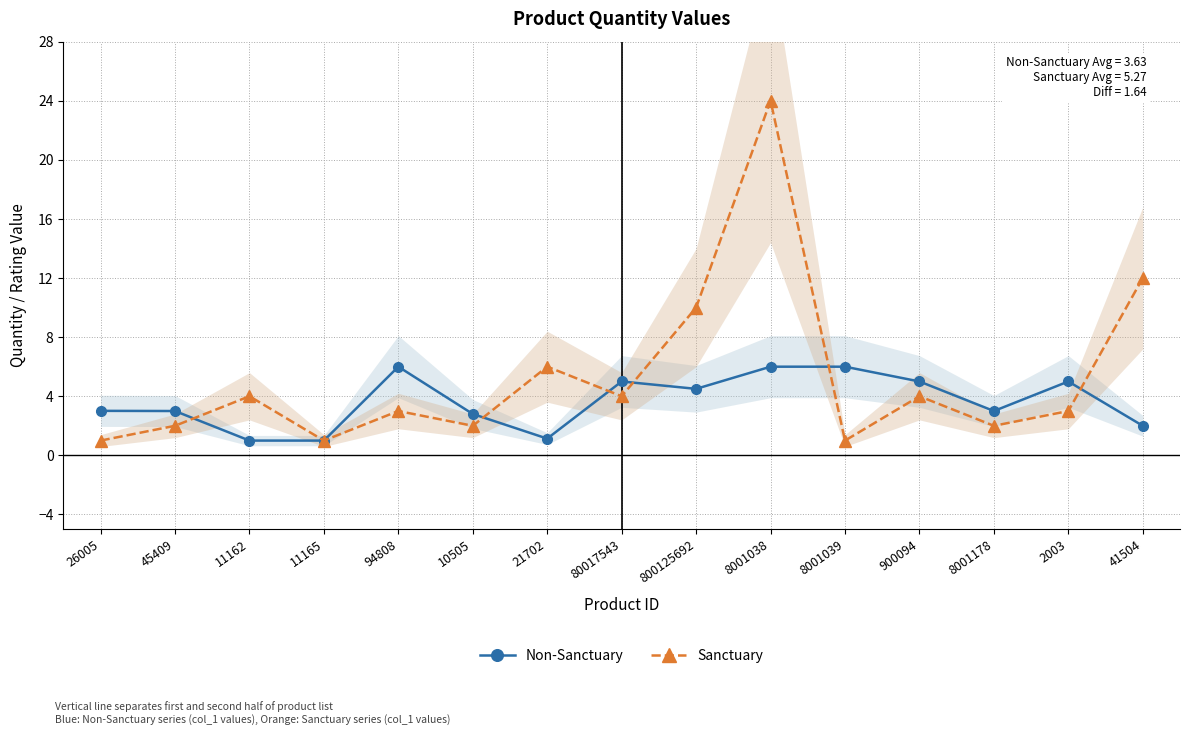

The Sanctuary series shows 2.0 at 10505. True or false?

True